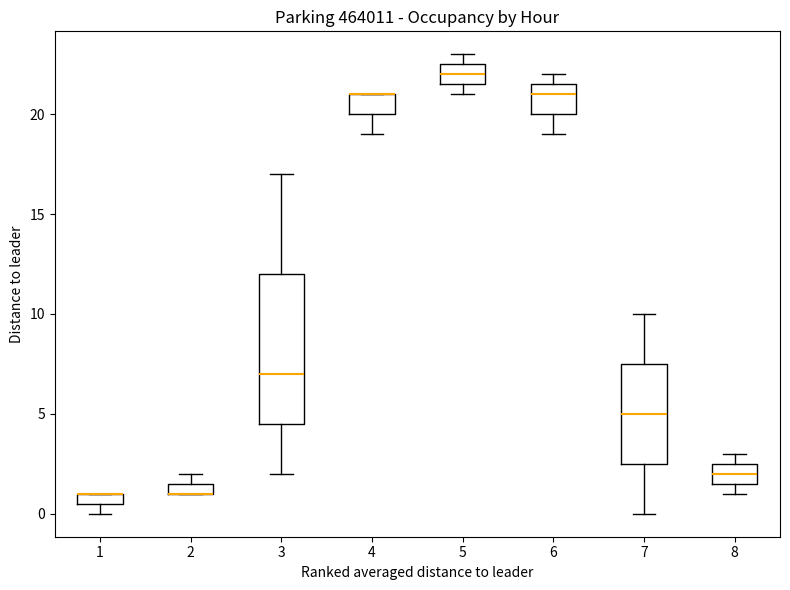

Which box is the tallest, from its lower edge to its upper edge?

3